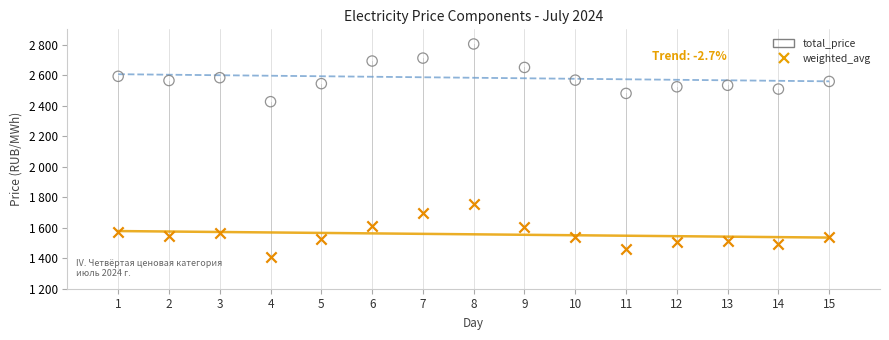

Which series has the largest Y range (max minus min)?

total_price